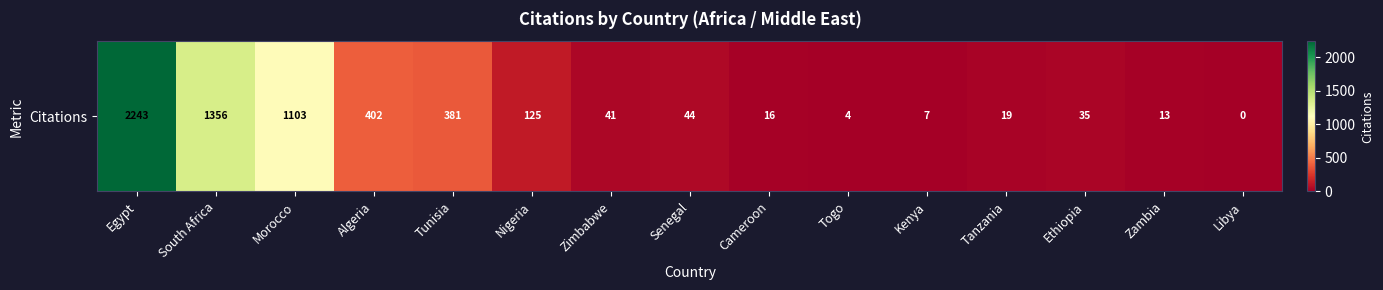

Reading left to right, extract all data points from this chart.

2243	1356	1103	402	381	125	41	44	16	4	7	19	35	13	0